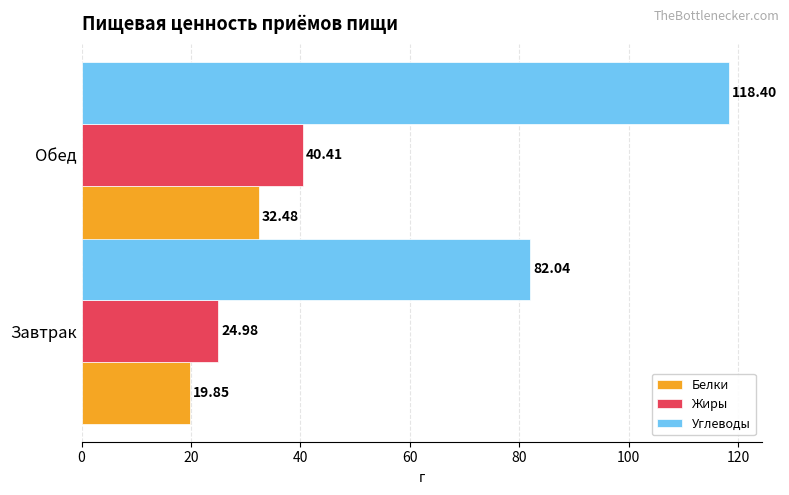

What is the difference between the maximum and minimum values in the Углеводы series?

36.4